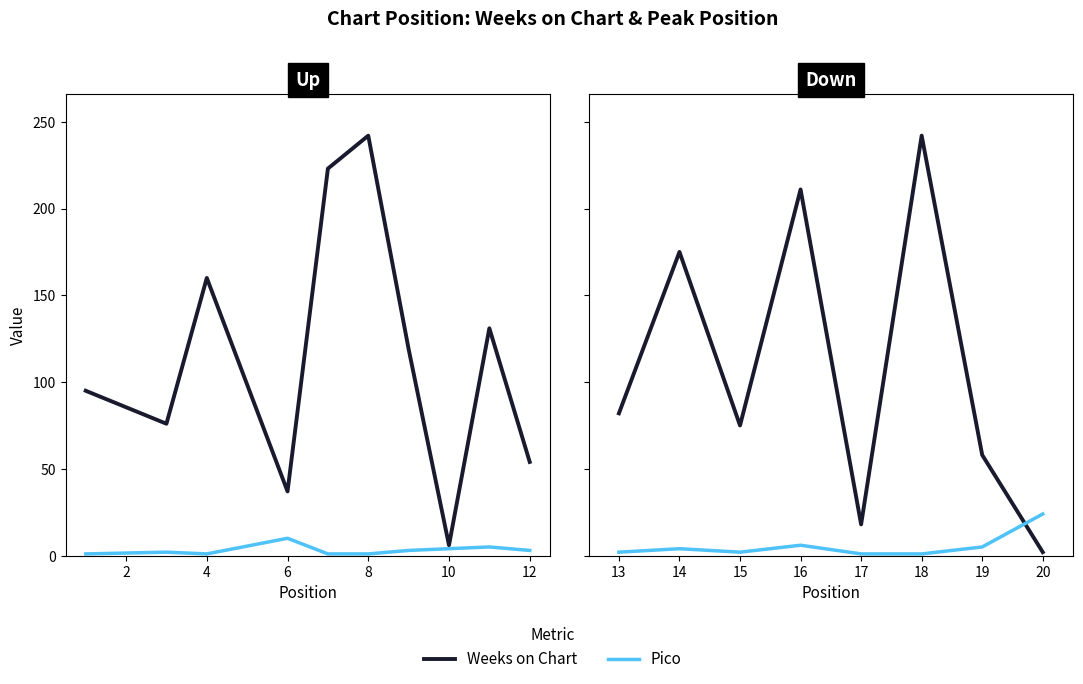

The value of Pico at 20 is 36. True or false?

False